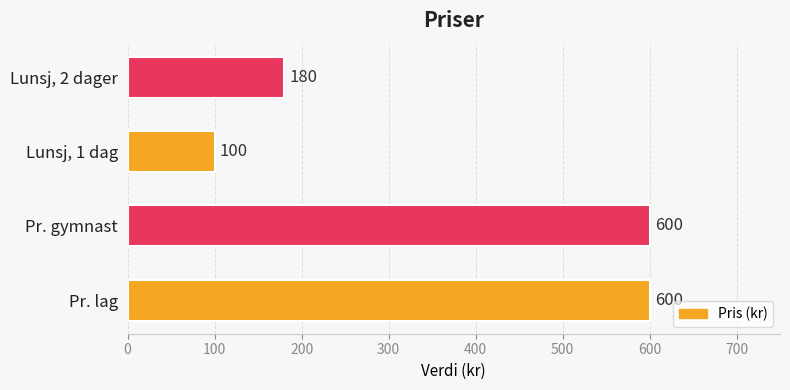

The value at Pr. gymnast is 269. True or false?

False